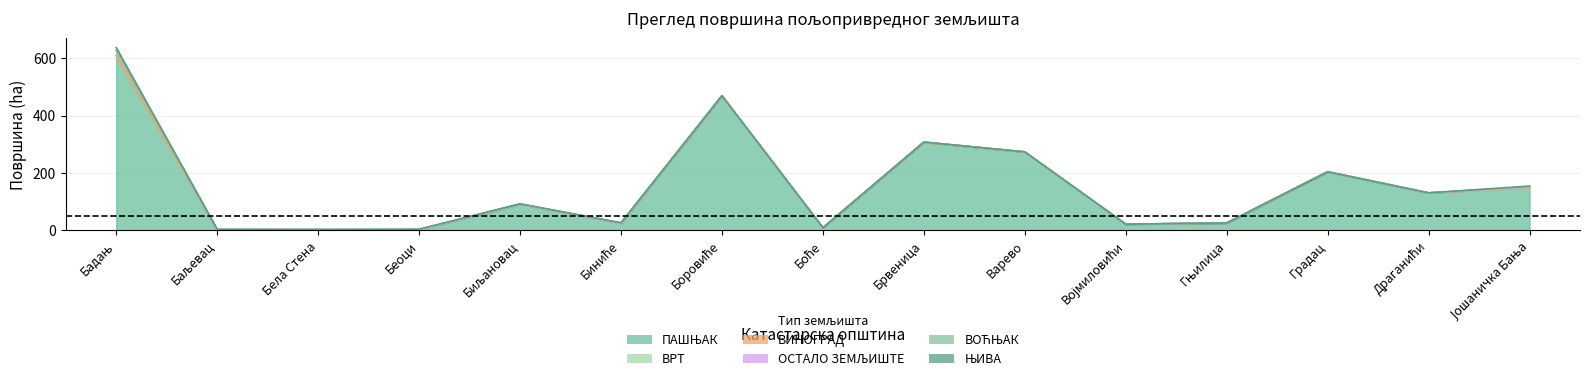

Rank the series by their maximum value, from lowest to highest.

ВИНОГРАД, ВРТ, ВОЋЊАК, ЊИВА, ОСТАЛО ЗЕМЉИШТЕ, ПАШЊАК